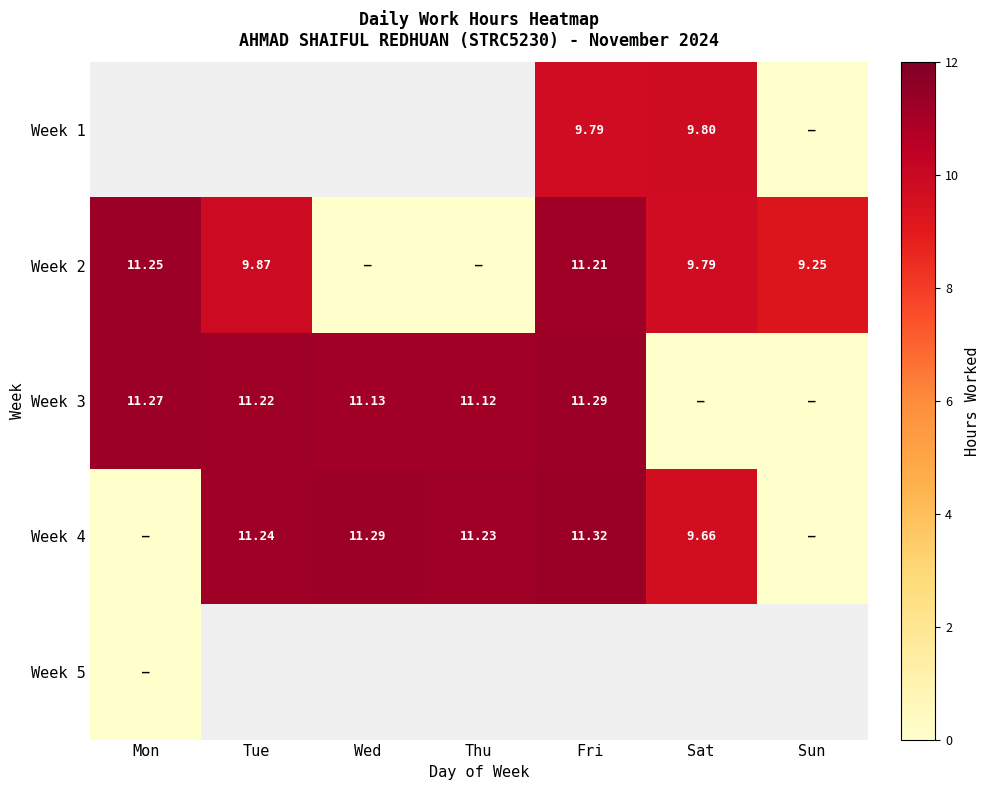

Which series has the largest total across all categories?

Week 3